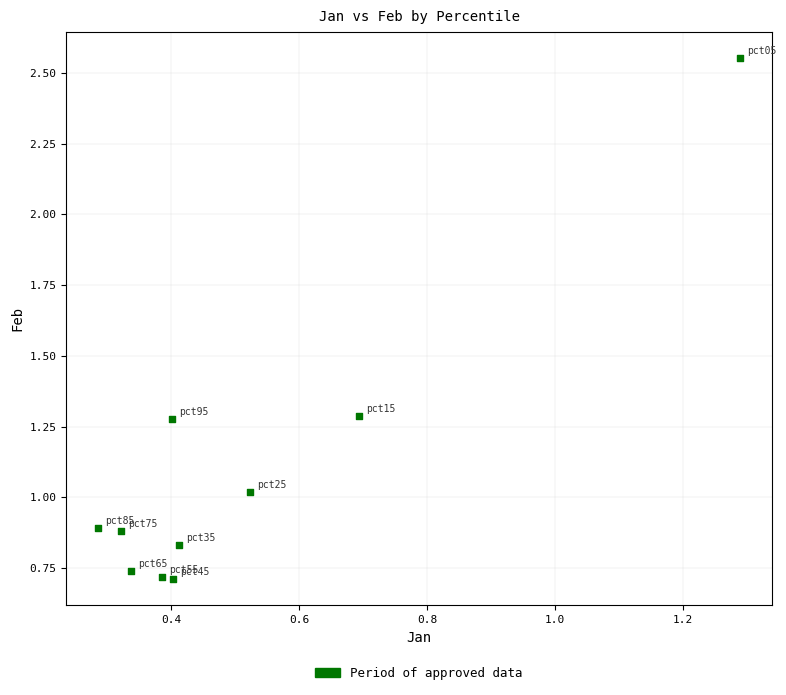

What is the range of X values (max minus min)?

1.0